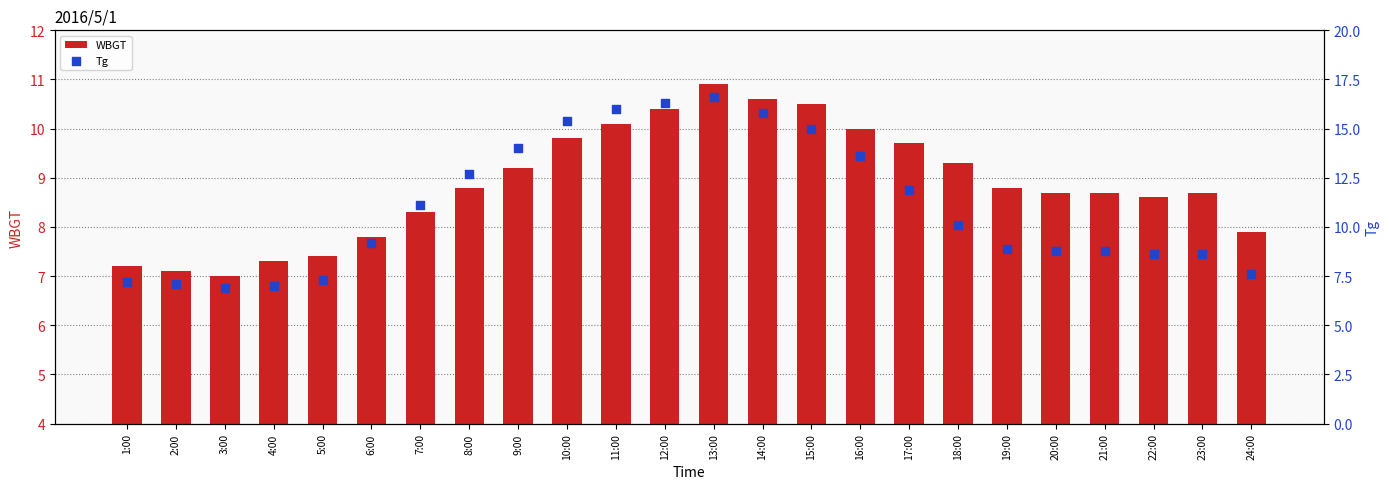

Which series reaches the minimum Y coordinate?

Tg